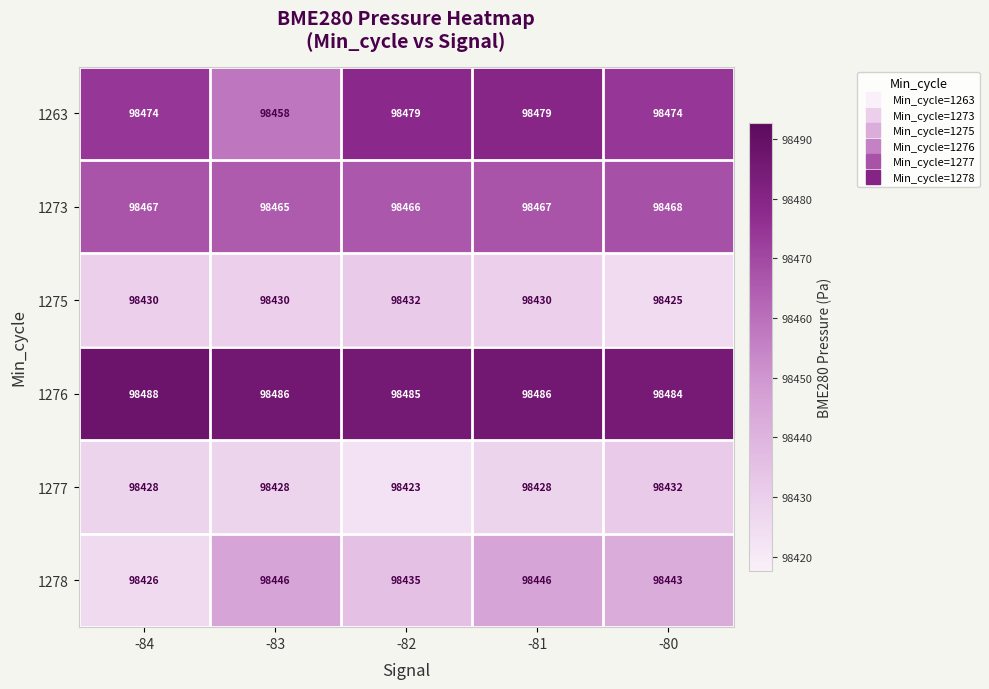

Reading left to right, extract all data points from this chart.

1263: 98474	98458	98479	98479	98474
1273: 98467	98465	98466	98467	98468
1275: 98430	98430	98432	98430	98425
1276: 98488	98486	98485	98486	98484
1277: 98428	98428	98423	98428	98432
1278: 98426	98446	98435	98446	98443